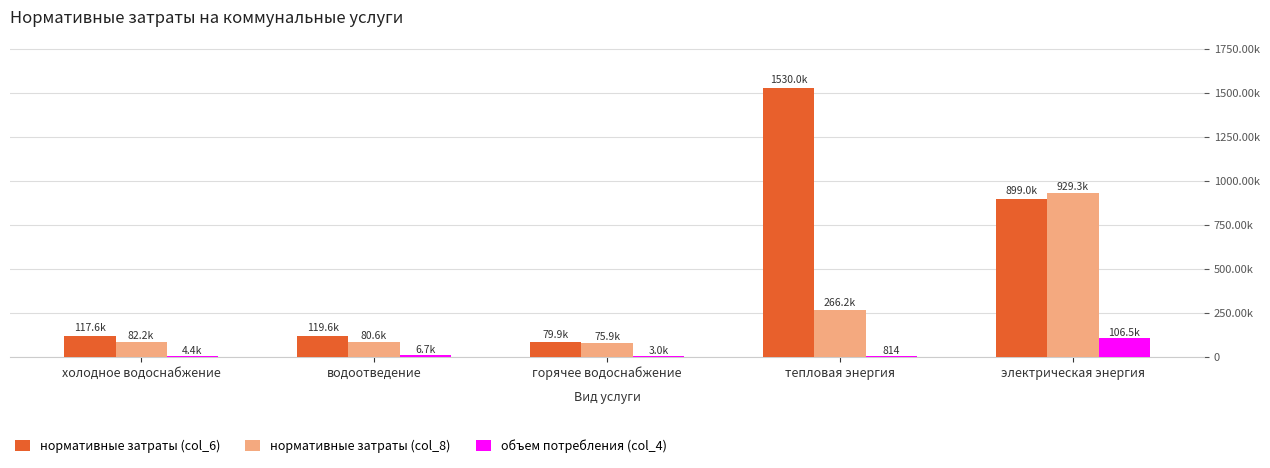

What is the difference between the maximum and second lowest values in the нормативные затраты (col_6) series?

1412410.4